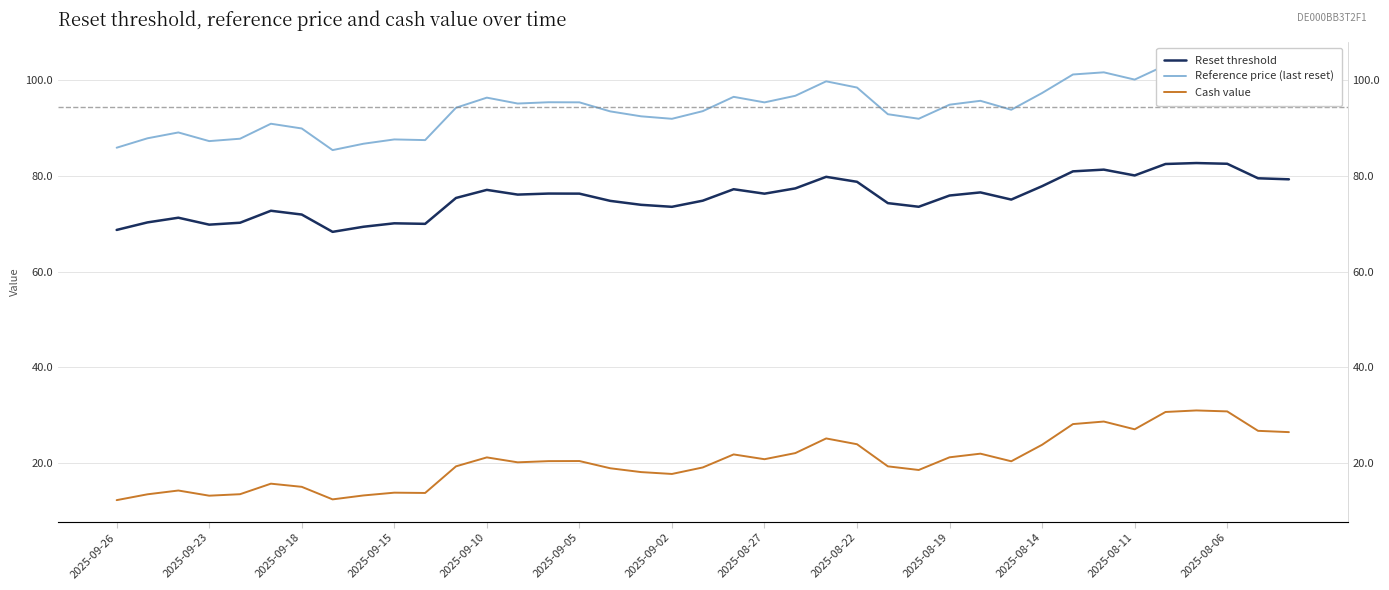

At which category is the sum across all series the highest?

35